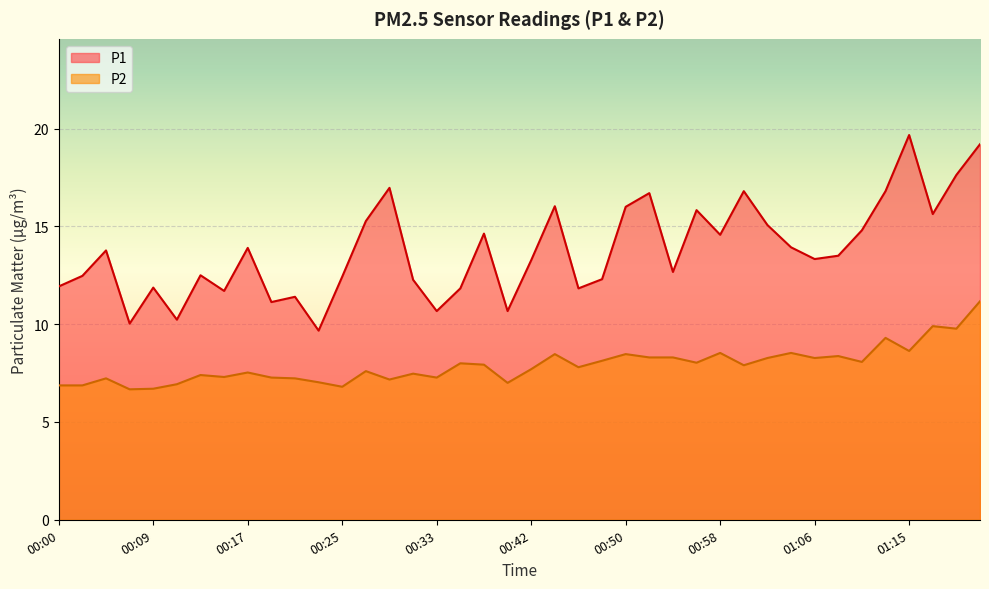

How many series are shown in this chart?

2